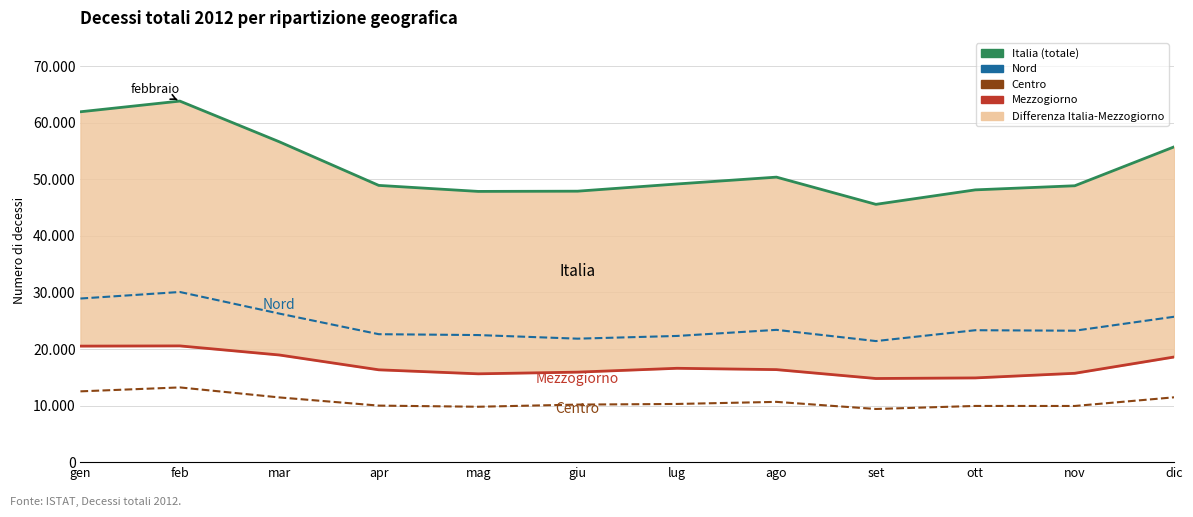

What is the value of the Italia (totale) point at the 2nd from the left?

63821